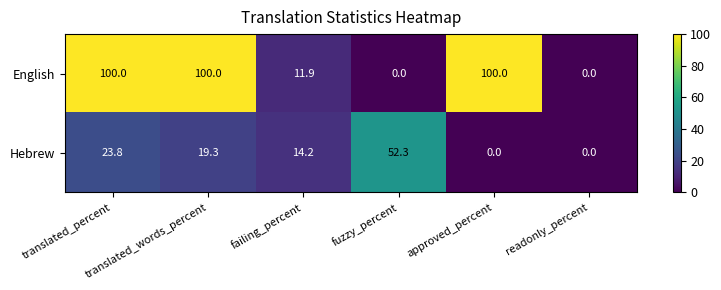

List the series in order of their overall mean, highest first.

English, Hebrew